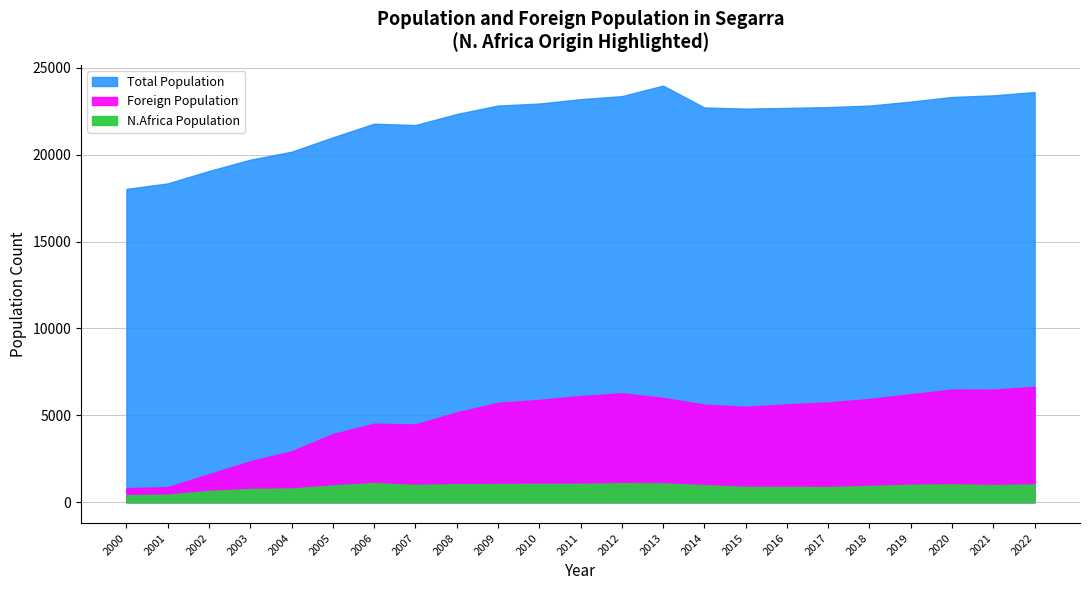

The Total Population series shows 39068 at 2014. True or false?

False